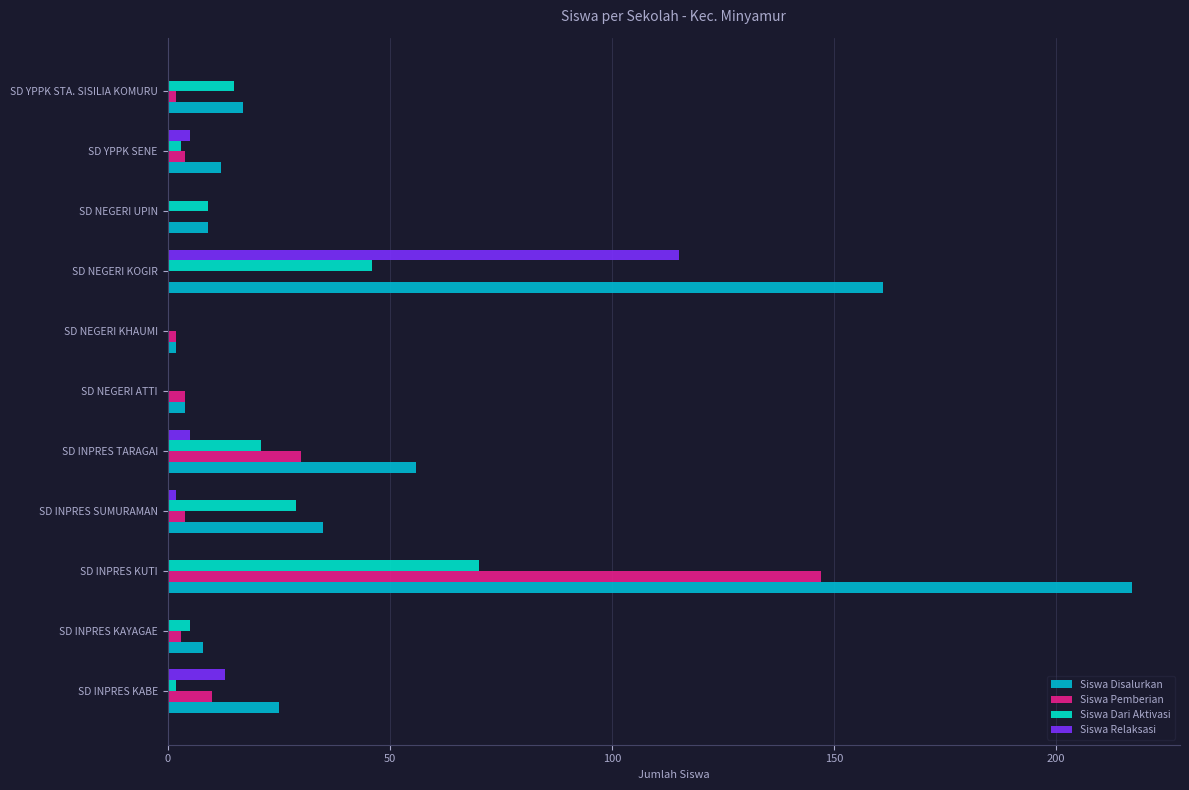

Between SD INPRES KUTI and SD NEGERI ATTI, which series saw the biggest shift?

Siswa Disalurkan